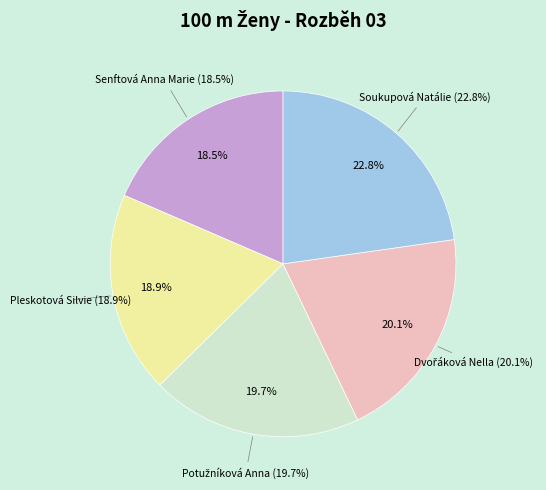

Is there a majority slice in this chart?

No